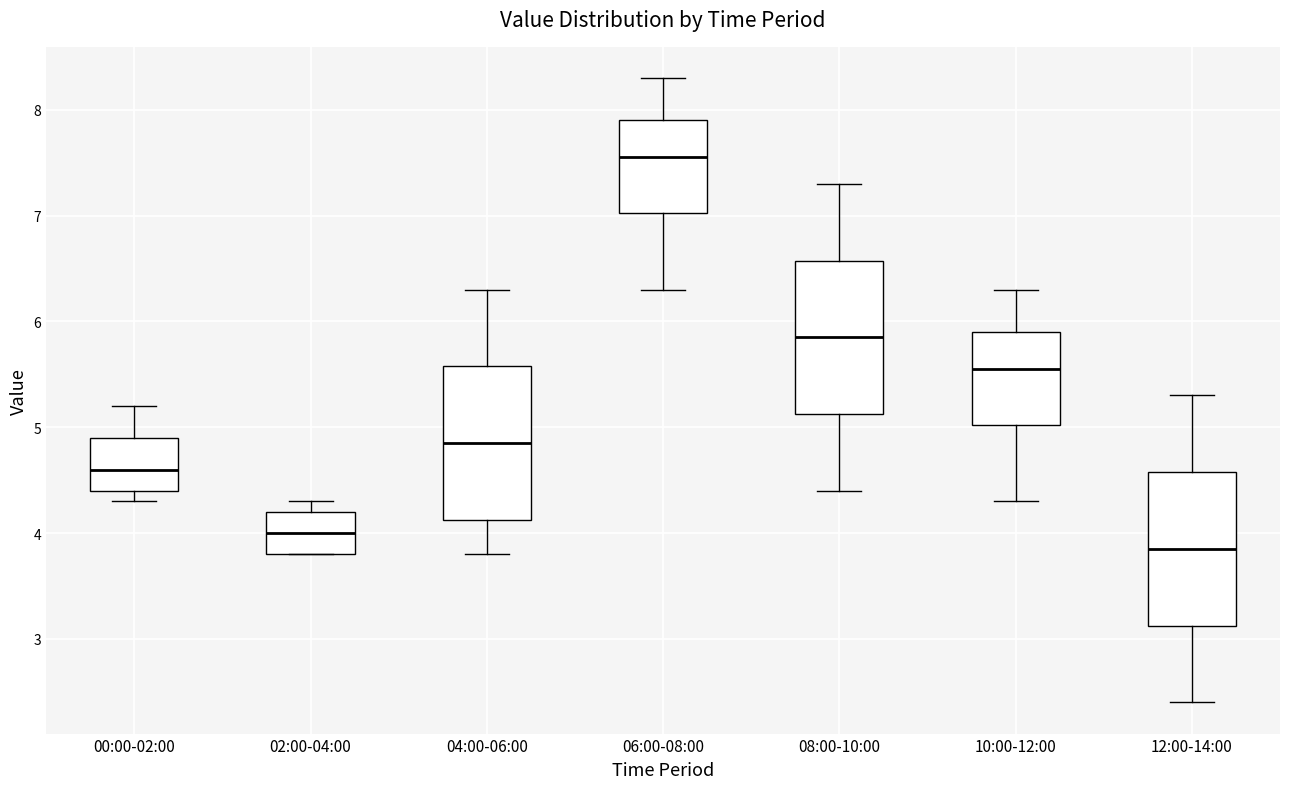

Reading left to right, read every box against the y-axis: the position of its median line, the range the box covers, and the ends of its whiskers. The values are not printed on the chart, so give them approximately, as read against the axis.

00:00-02:00: median 4.6, box 4.4 to 4.9, whiskers 4.3 to 5.2
02:00-04:00: median 4.0, box 3.8 to 4.2, whiskers 3.8 to 4.3
04:00-06:00: median 4.9, box 4.1 to 5.6, whiskers 3.8 to 6.3
06:00-08:00: median 7.6, box 7.0 to 7.9, whiskers 6.3 to 8.3
08:00-10:00: median 5.9, box 5.1 to 6.6, whiskers 4.4 to 7.3
10:00-12:00: median 5.6, box 5.0 to 5.9, whiskers 4.3 to 6.3
12:00-14:00: median 3.9, box 3.1 to 4.6, whiskers 2.4 to 5.3